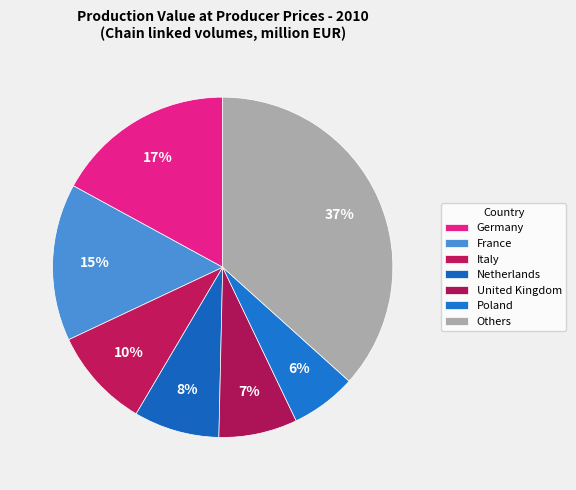

To the nearest percent, what portion does Italy represent?

10%